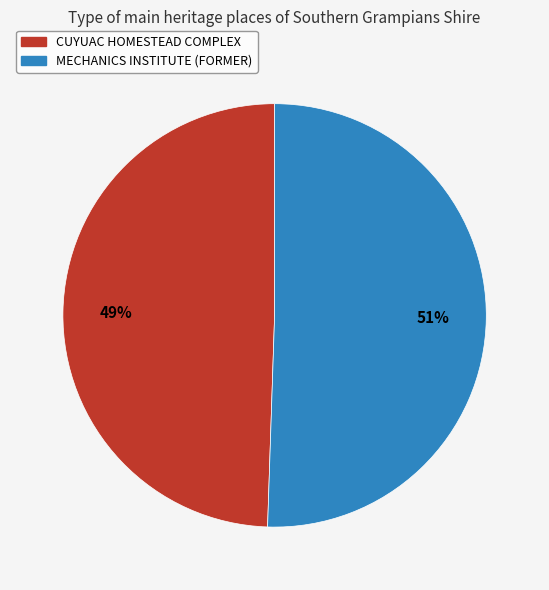

Is there a majority slice in this chart?

Yes